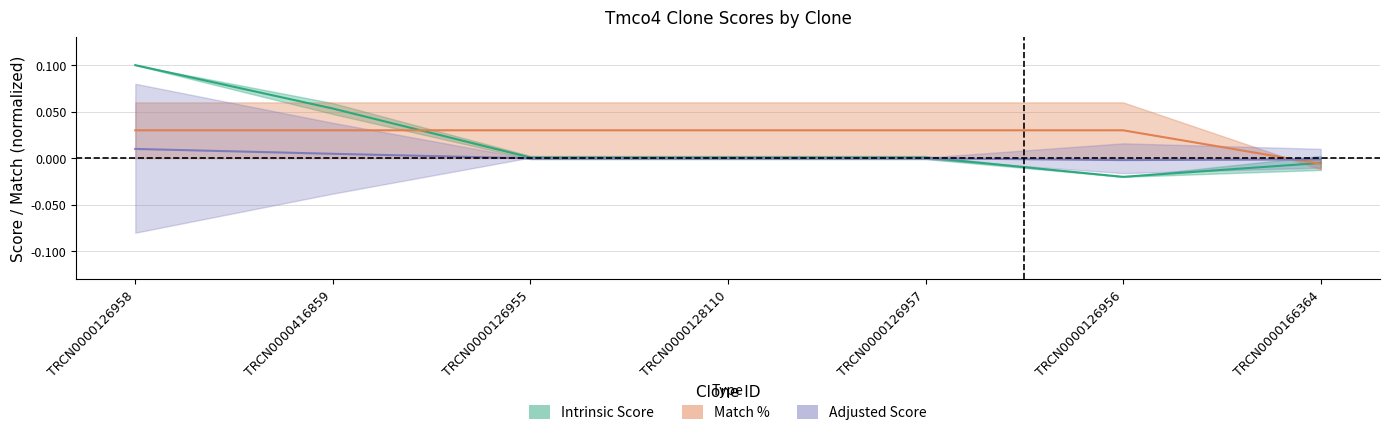

How many values in Adjusted Score are above zero?

2